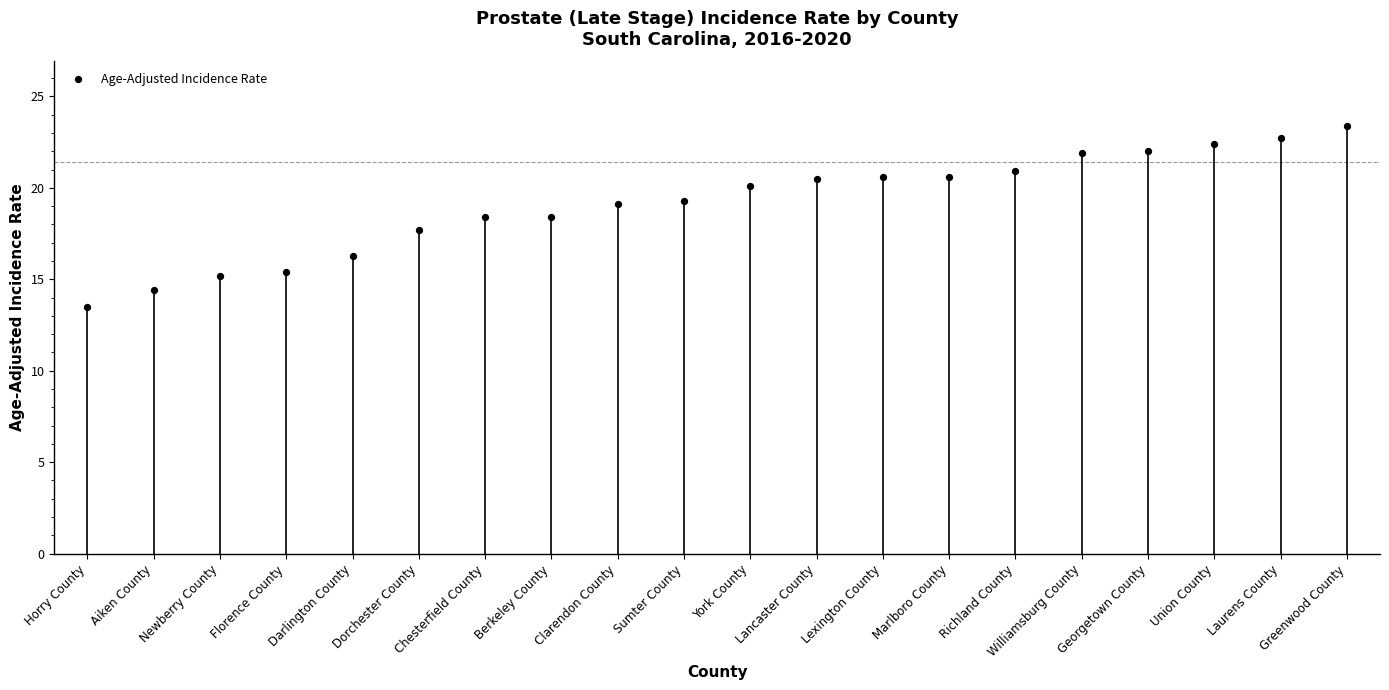

What is the range of Y values (max minus min)?

9.9